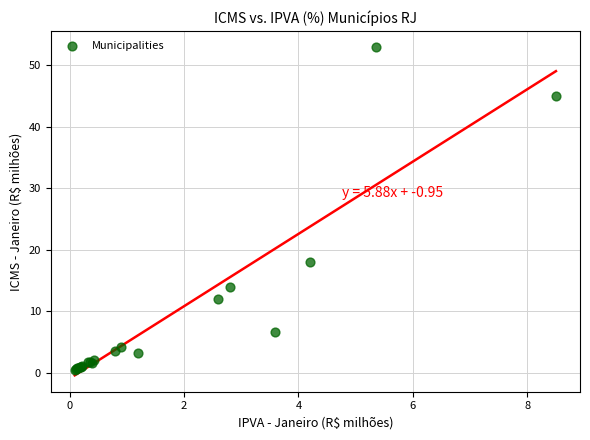

What Y value in the scatter plot is closest to 26?

18.0